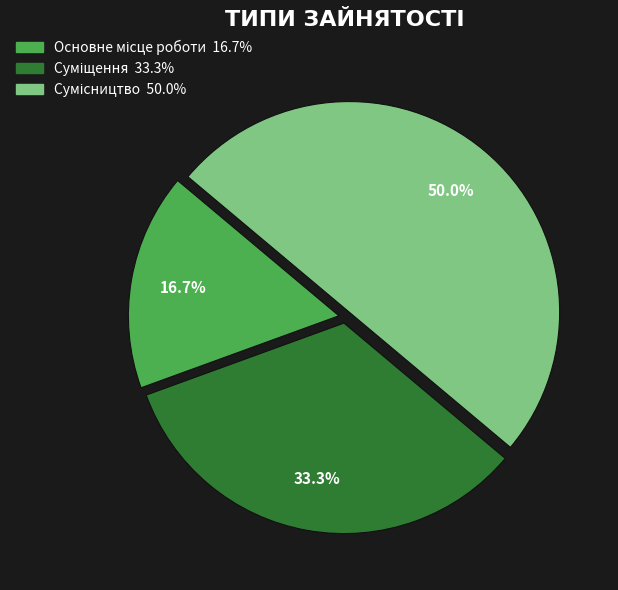

What is the ratio of the value at Сумісництво to the value at Основне місце роботи?

3.0